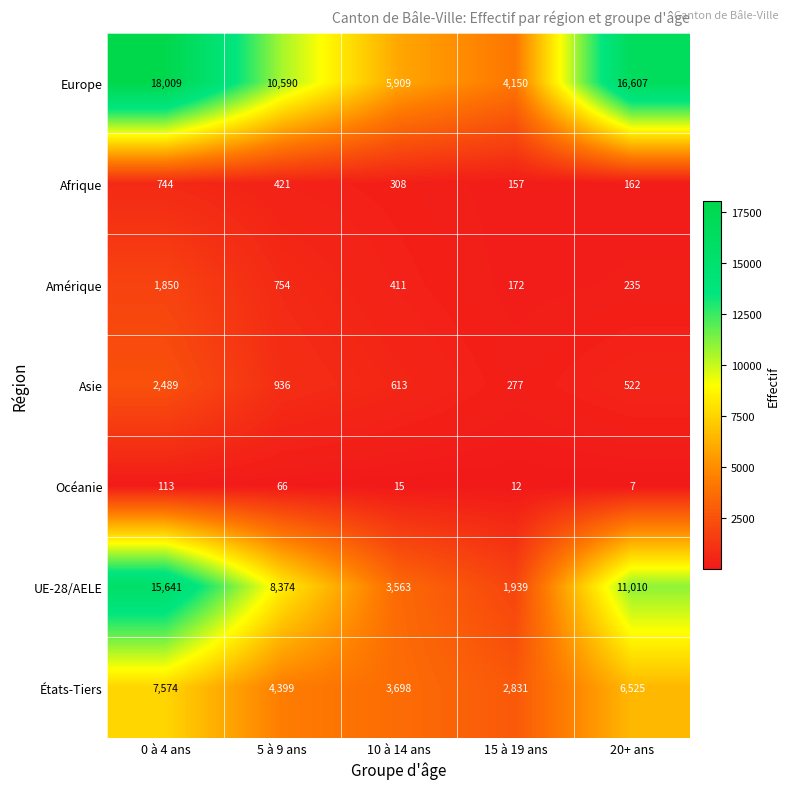

What is the difference between the second highest and minimum values in the UE-28/AELE series?

9071